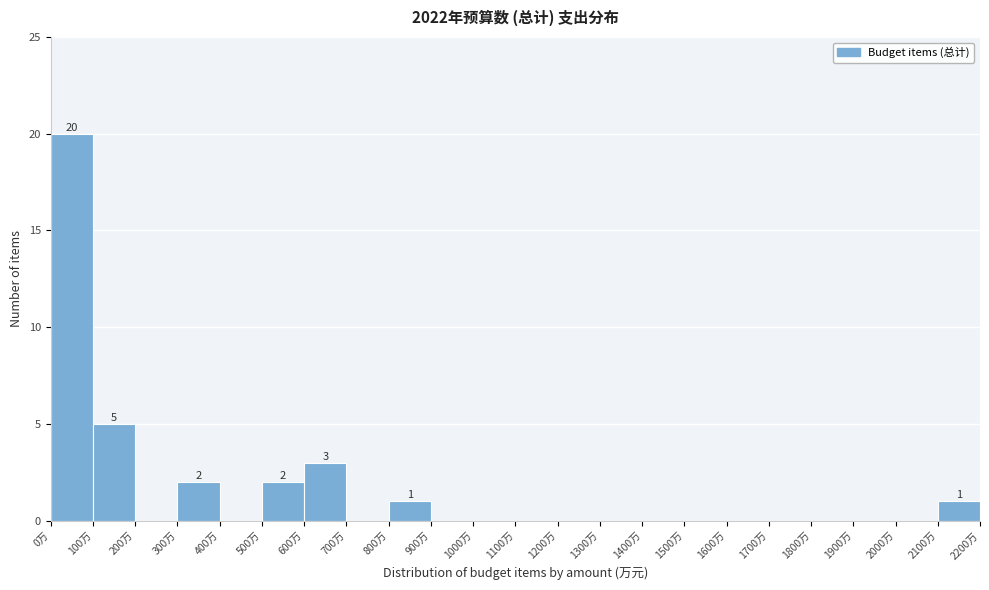

Over which range of the x-axis is the bar tallest?

0 to 100